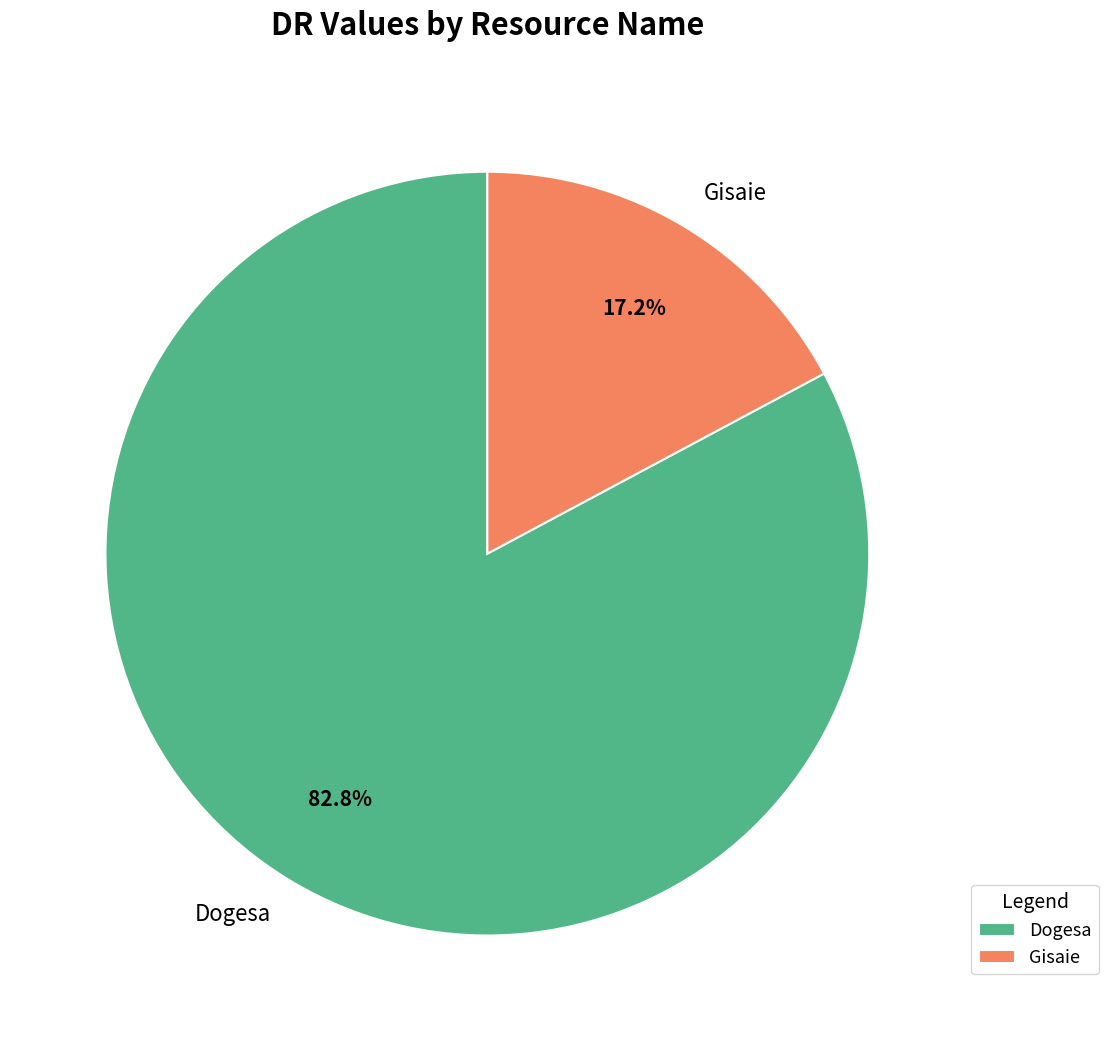

How many slices are in this pie chart?

2